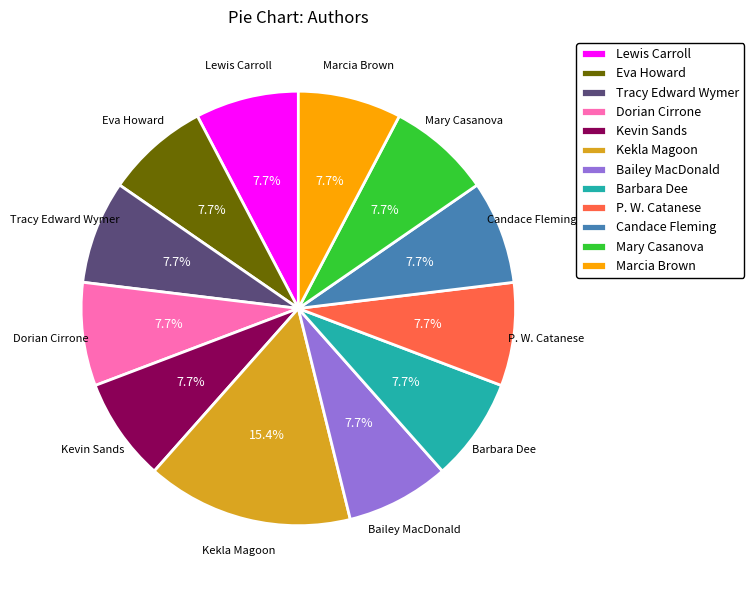

Is there any slice that represents more than half of the pie?

No